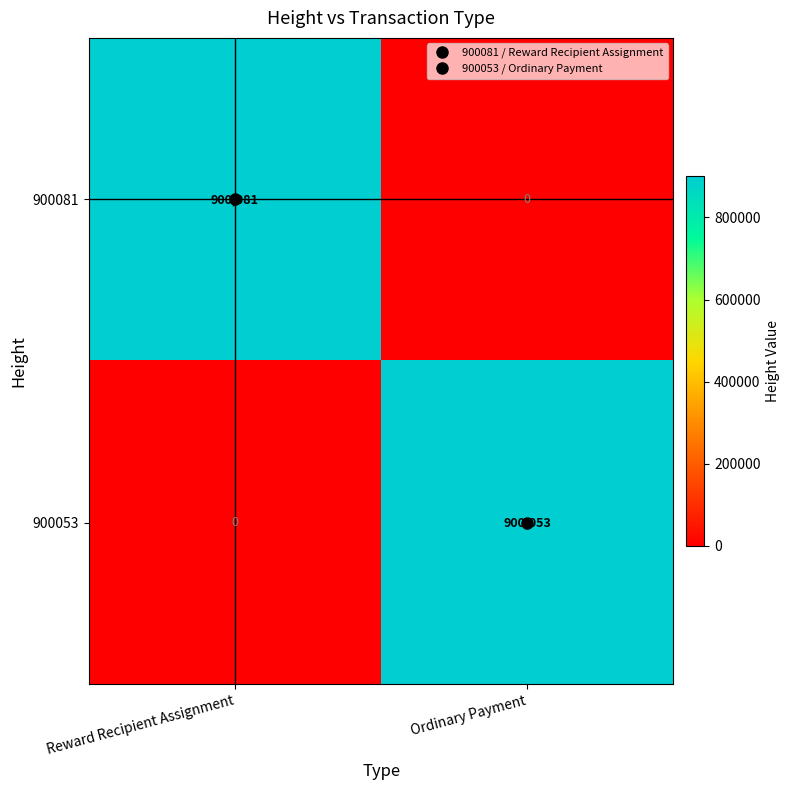

Which category has the highest value in the 900053 series?

Ordinary Payment